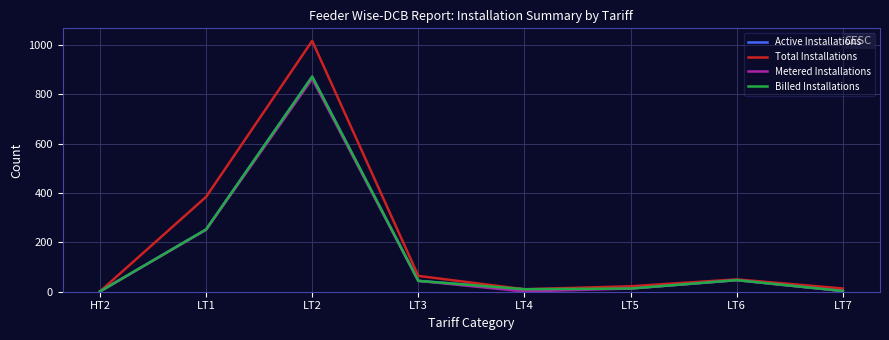

At which label does Total Installations reach its peak?

LT2